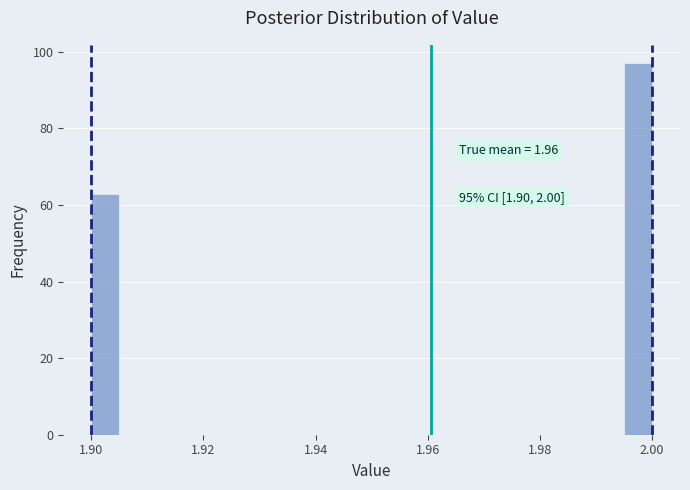

Read against the x-axis, roughly where is the centre of the tallest bar?

1.998